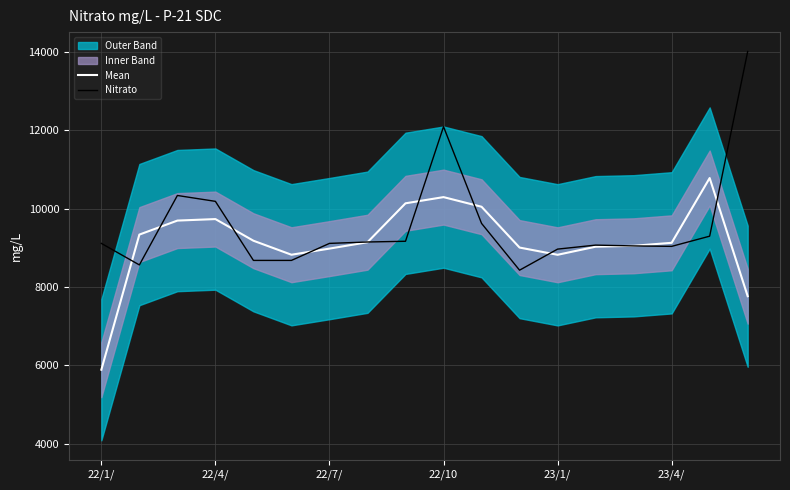

How many interior local valleys does the Mean series have?

2